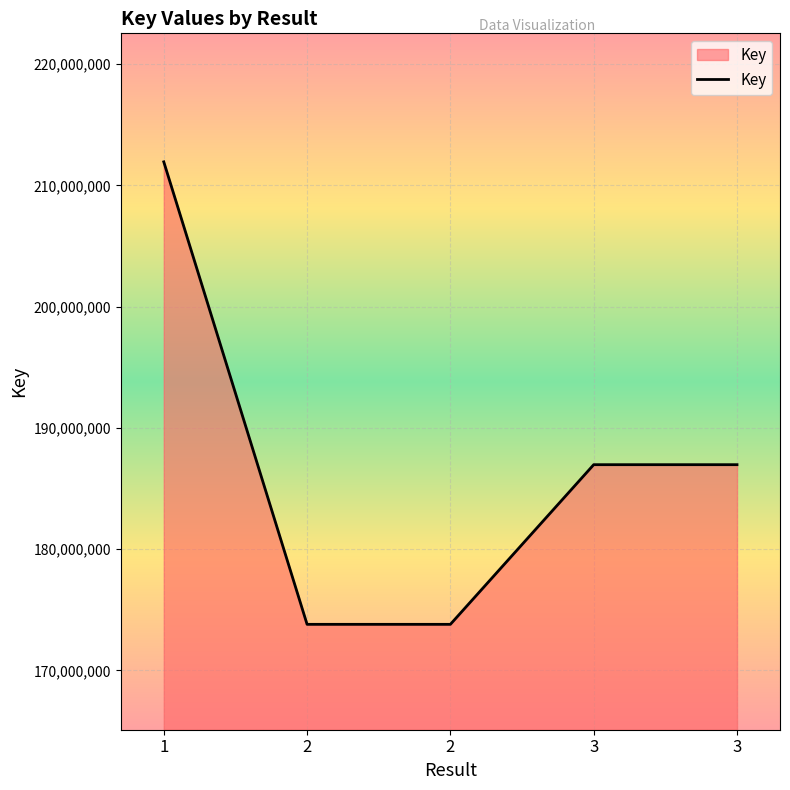

True or false: there are more than 0 points higher than both neighbors.

False